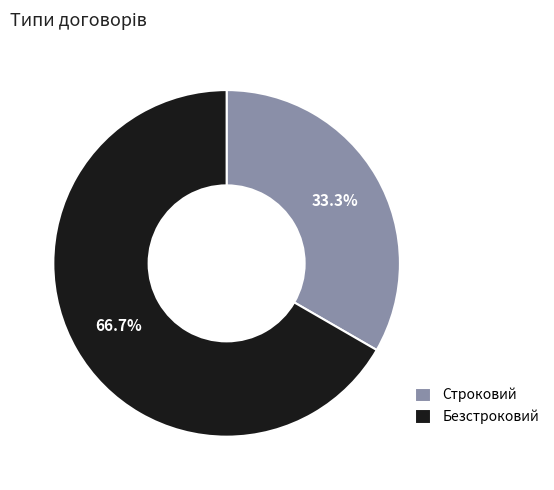

Approximately how many times larger is the value at Безстроковий compared to Строковий?

2.0